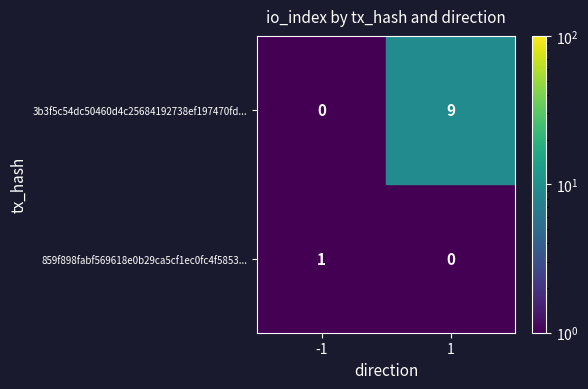

Which series changed the most between -1 and 1?

3b3f5c54dc50460d4c25684192738ef197470fd...